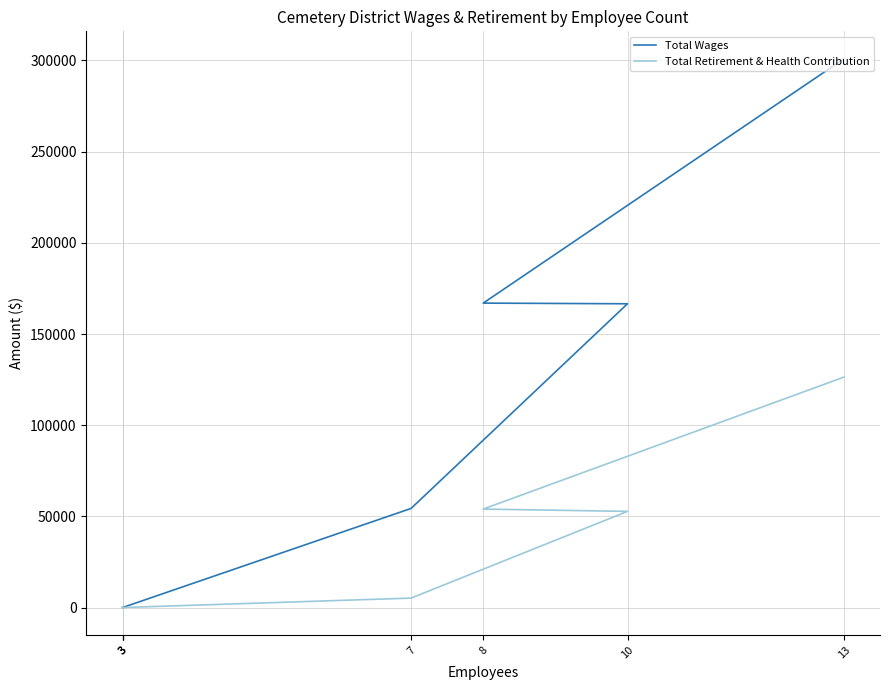

At which label does Total Wages reach its minimum?

3